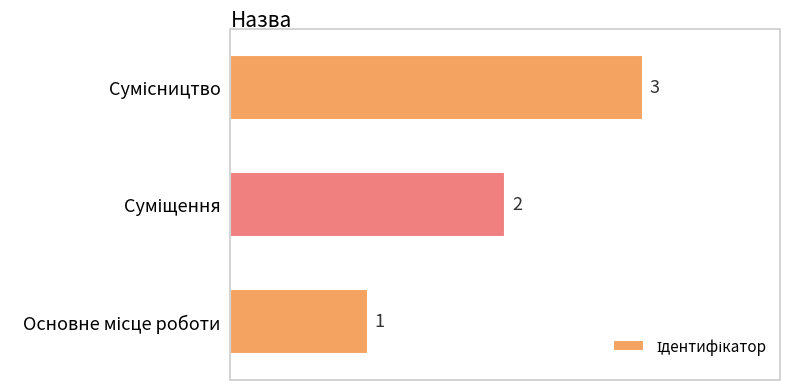

How many series are shown in this chart?

1